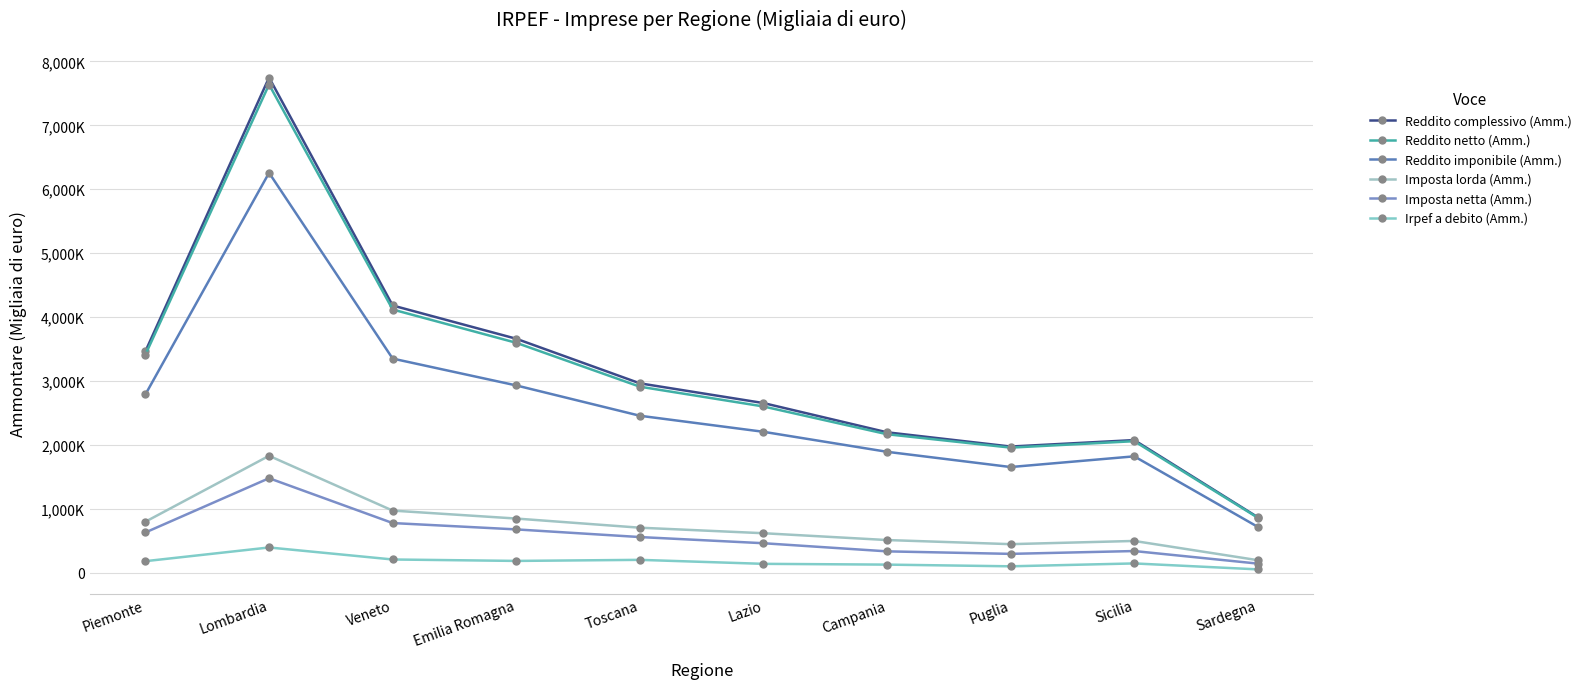

Does the chart have visible grid lines?

Yes